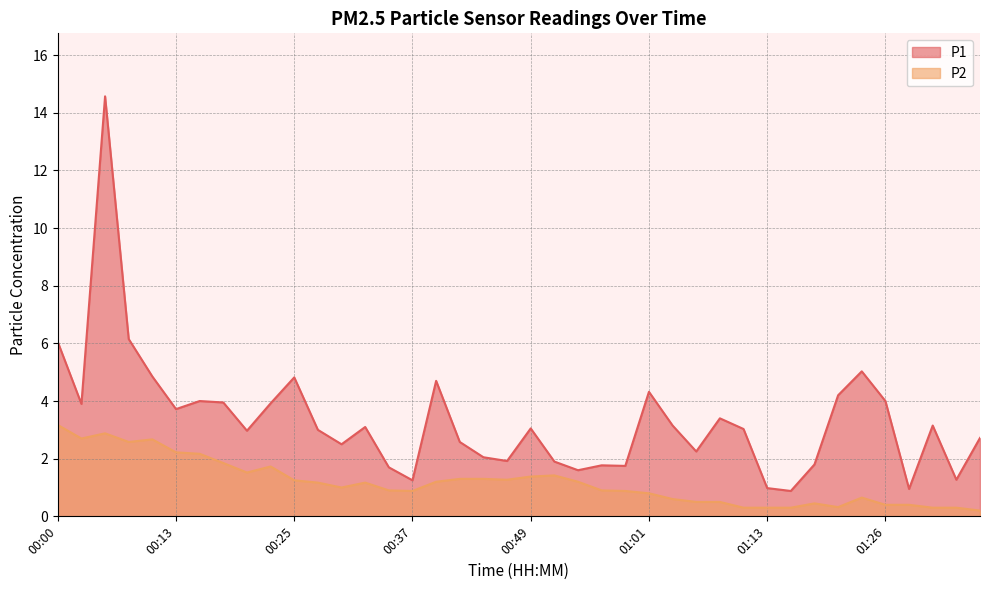

The value of P1 at 01:26 is 2.4. True or false?

False